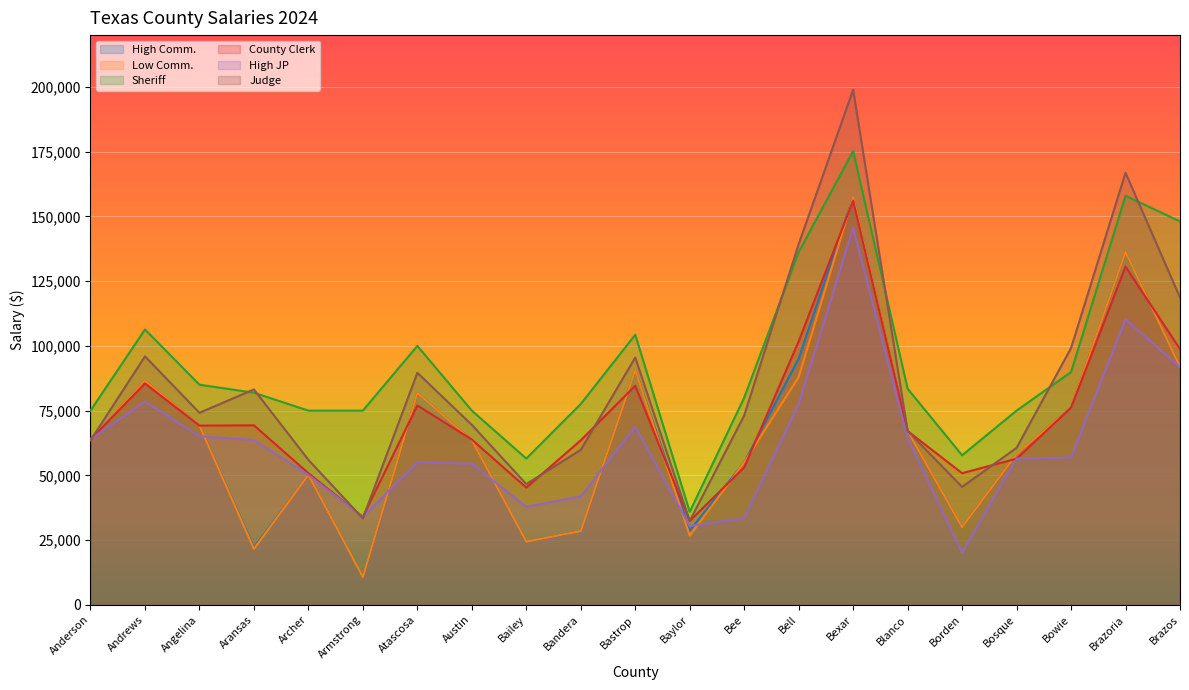

How many times do Low Comm. and County Clerk cross each other?

9